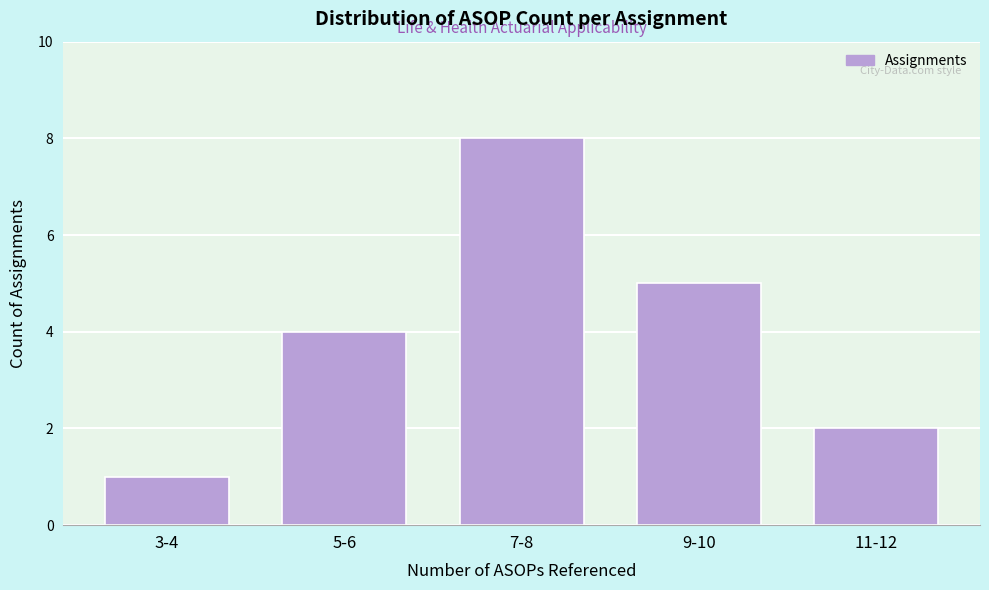

Reading left to right, transcribe all the data shown in this chart.

1	4	8	5	2